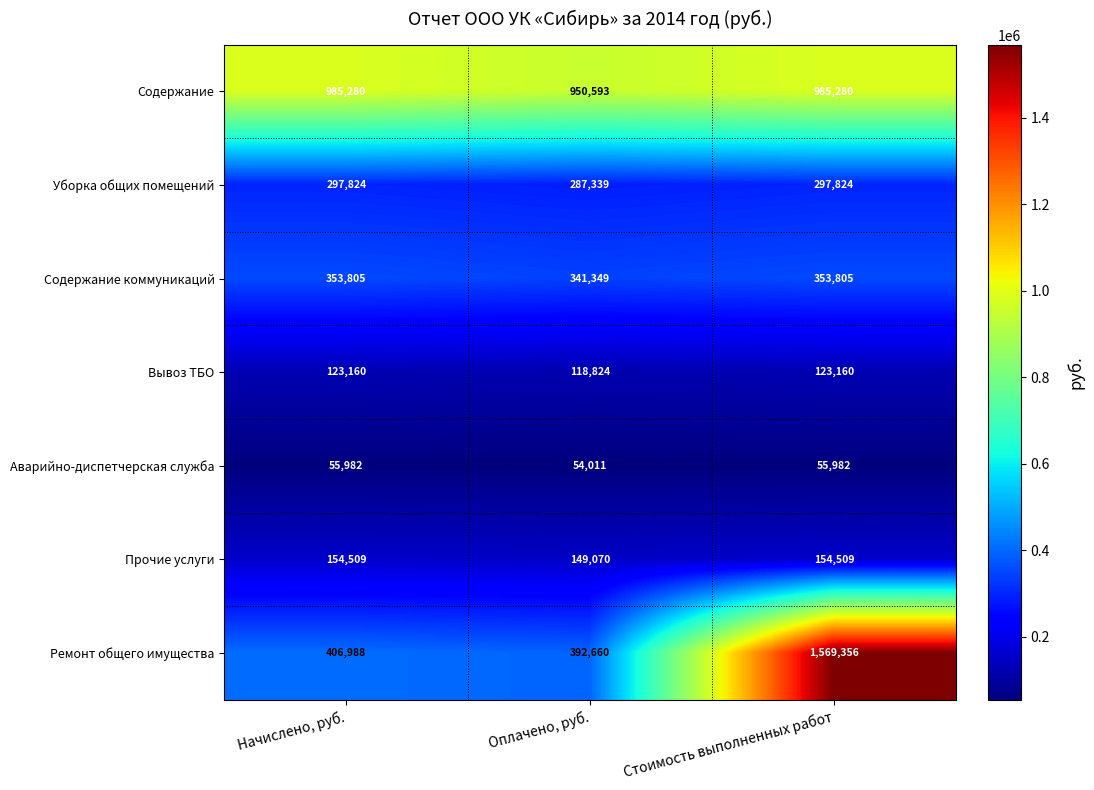

Which category has the lowest value in the Аварийно-диспетчерская служба series?

Оплачено, руб.